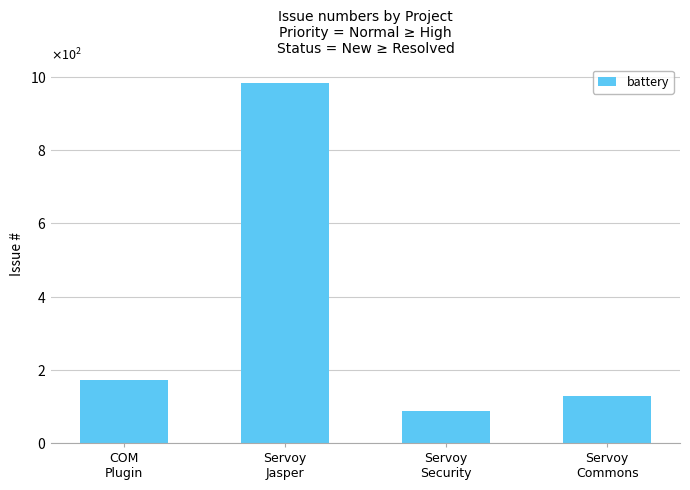

Does the chart contain any negative values?

No